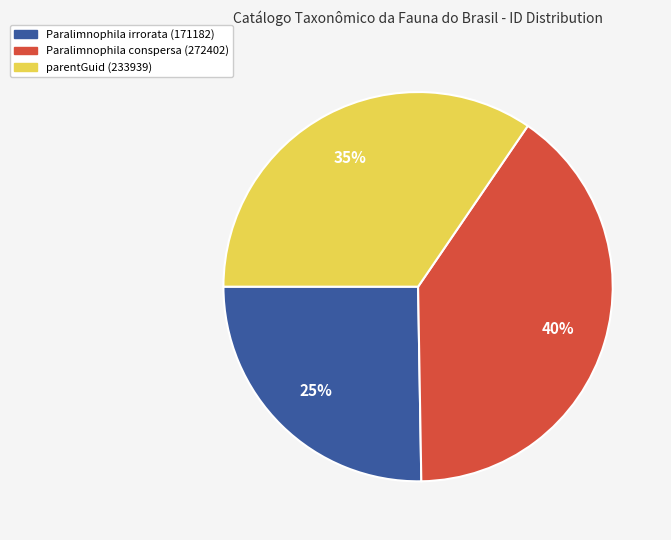

Rank the categories by value from lowest to highest.

Paralimnophila irrorata (171182), parentGuid (233939), Paralimnophila conspersa (272402)